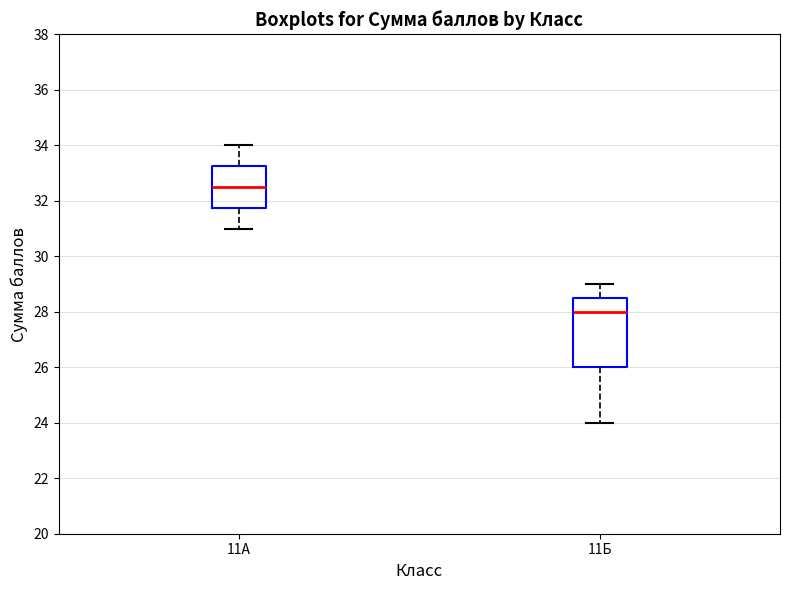

Comparing the boxes themselves (not the whiskers), which one is the tallest?

11Б